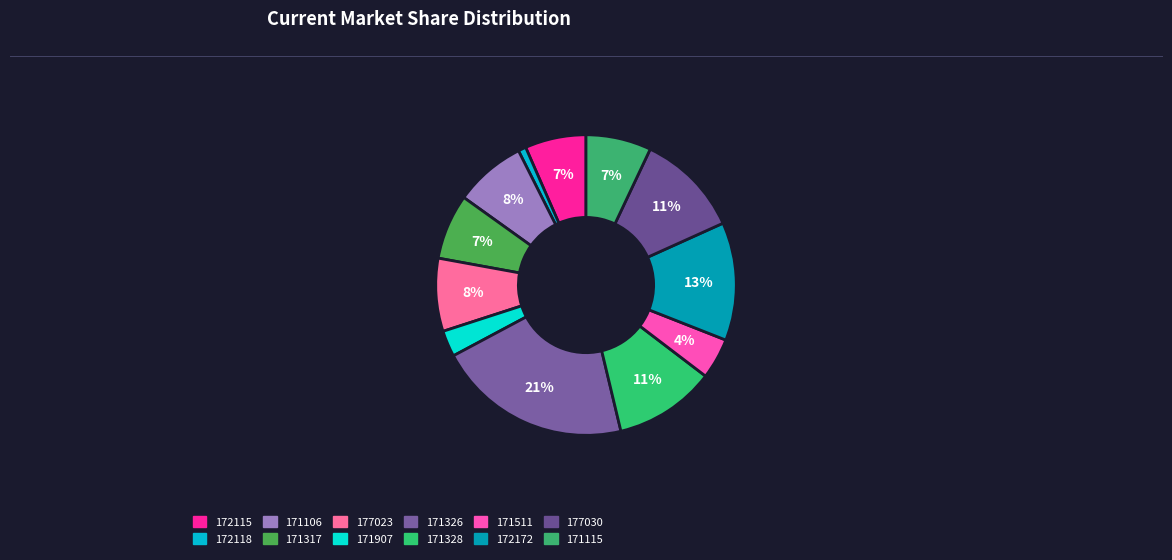

Which slice is the largest?

171326